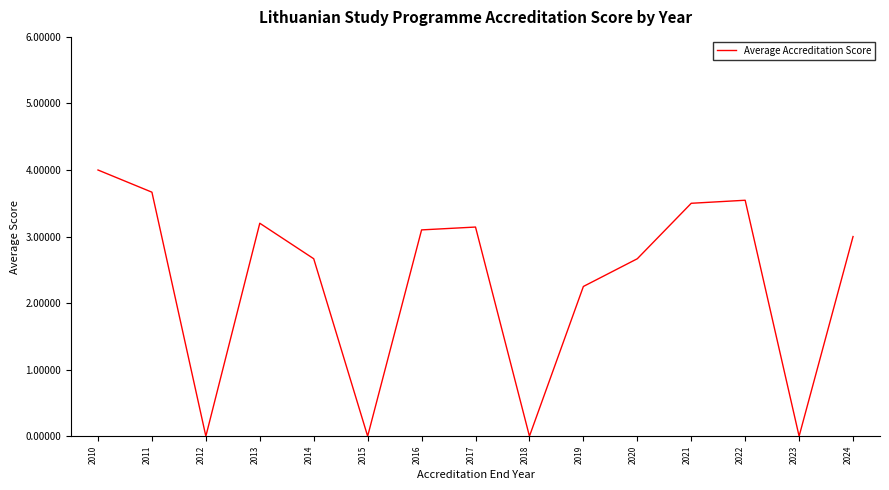

At which label is the value closest to 2?

2019